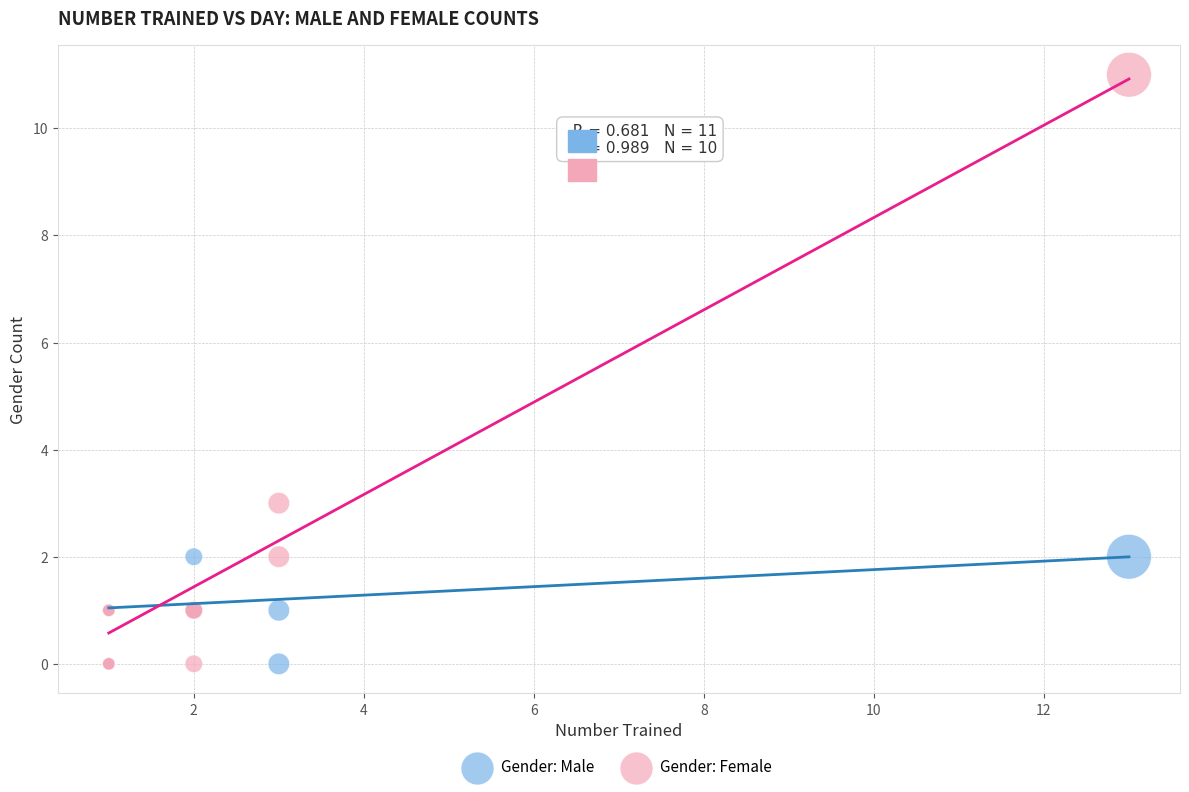

In the Gender: Female series, what Y value is closest to 5?

3